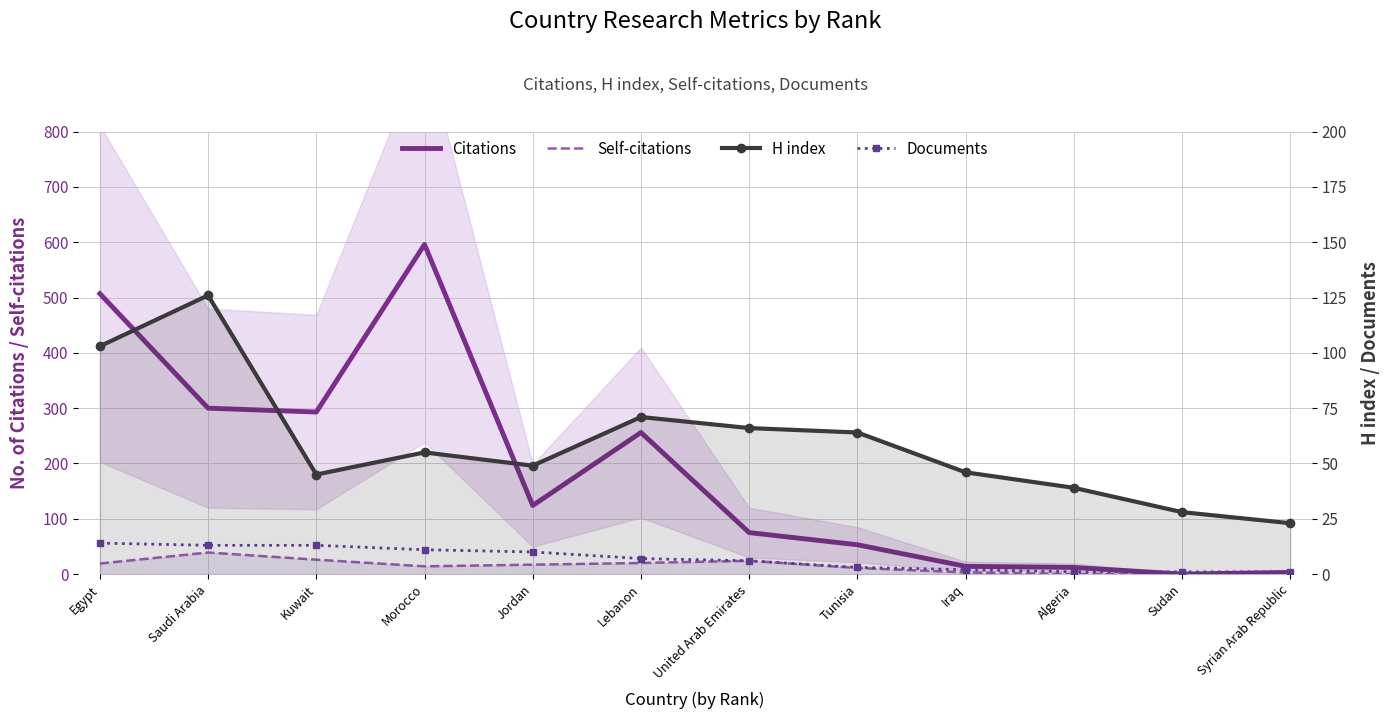

How many data points in H index are above 55?

5